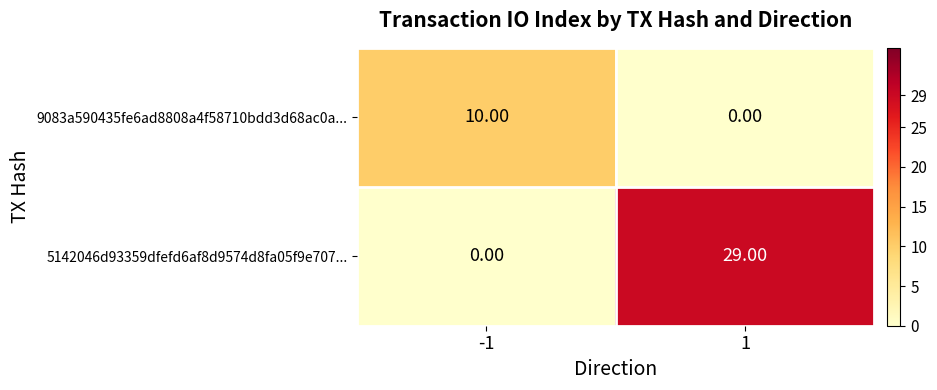

Rank the series by their maximum value, from highest to lowest.

5142046d93359dfefd6af8d9574d8fa05f9e707..., 9083a590435fe6ad8808a4f58710bdd3d68ac0a...